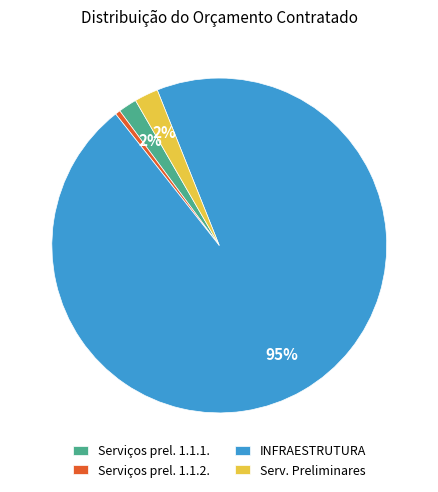

How many segments does this pie chart have?

4